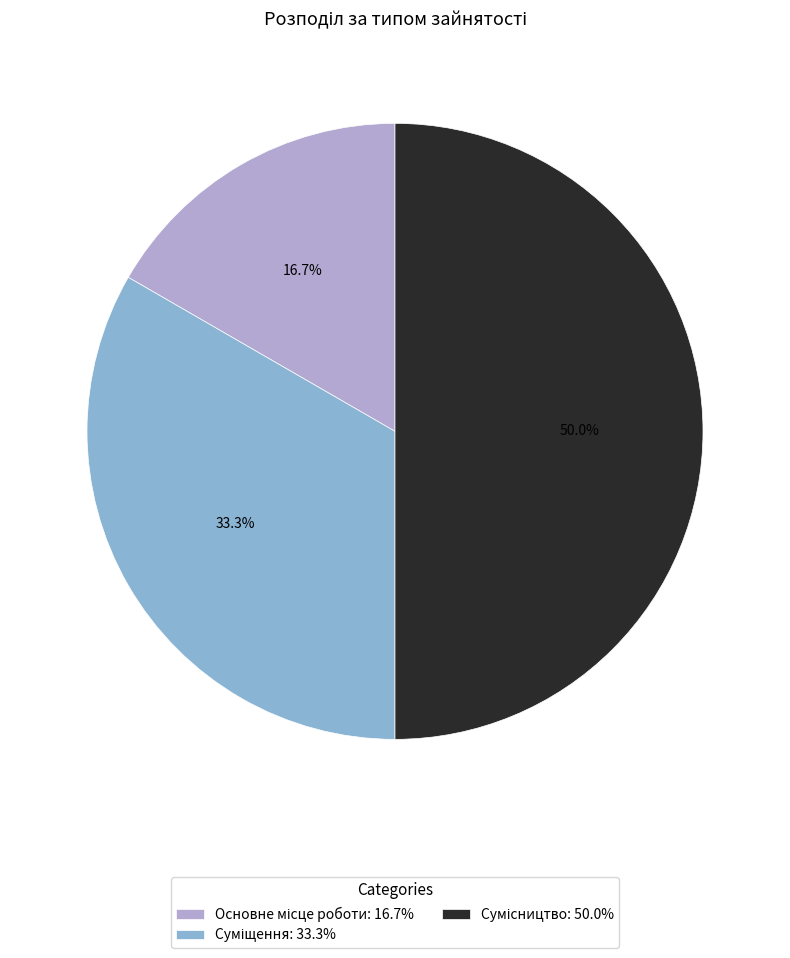

Which has a higher value, Основне місце роботи or Суміщення?

Суміщення